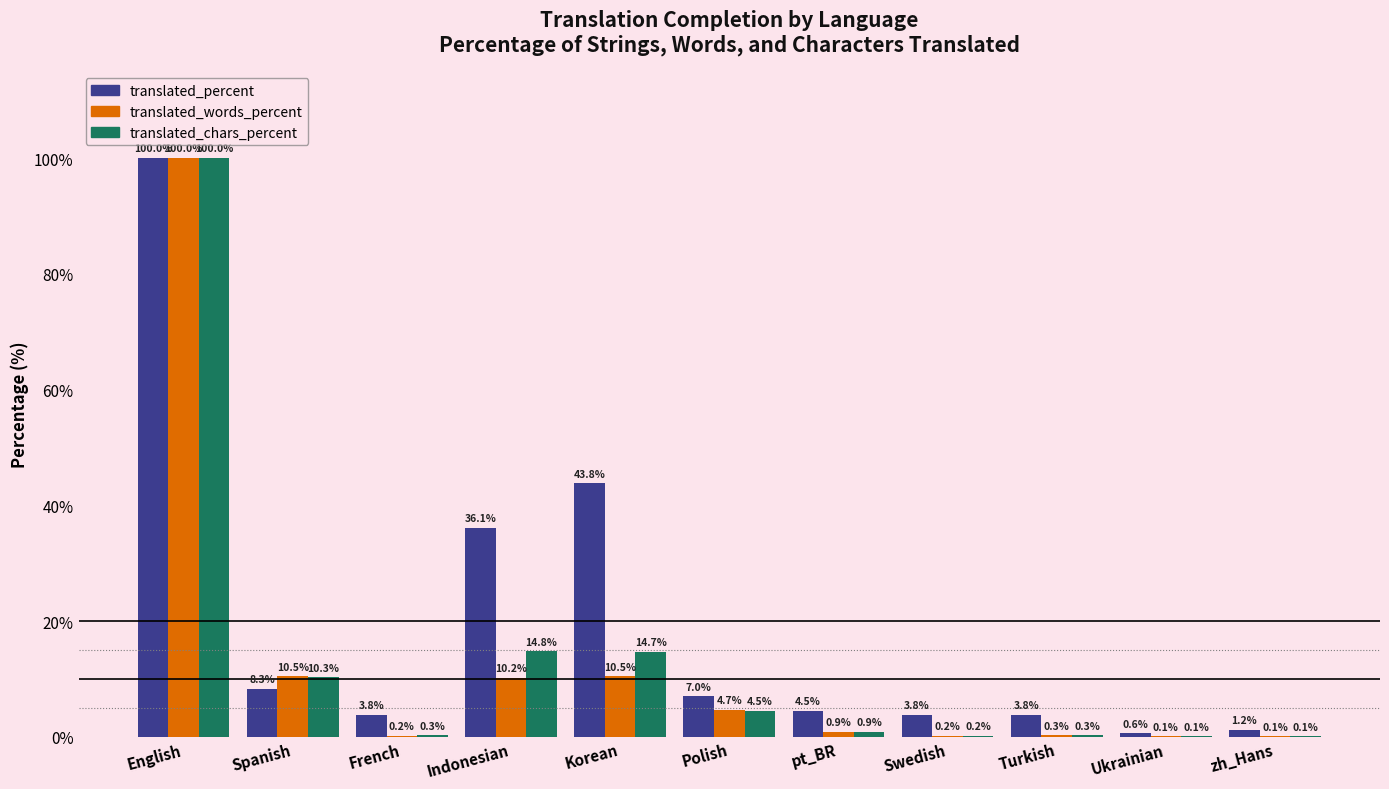

What is the average value of the translated_chars_percent series?

13.3